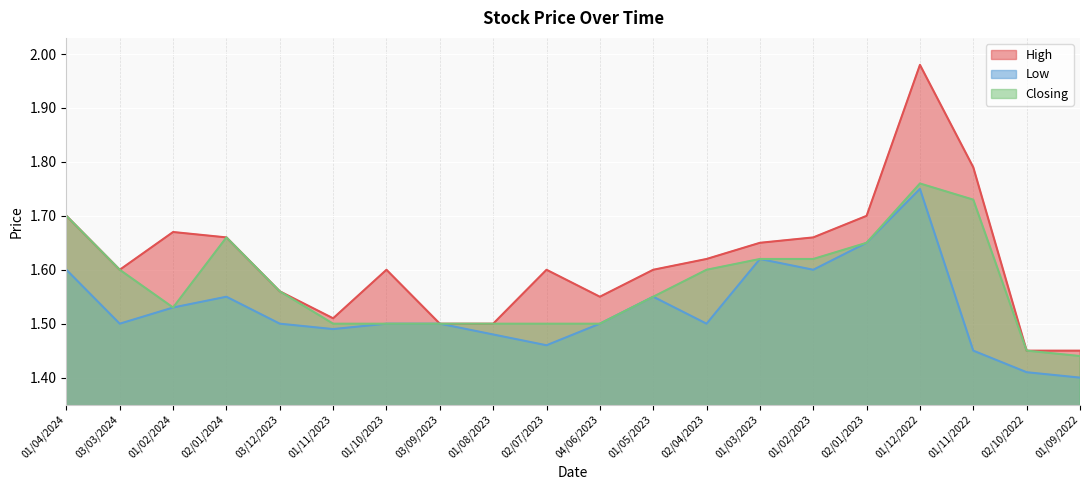

Which label corresponds to the largest value in the chart?

01/12/2022